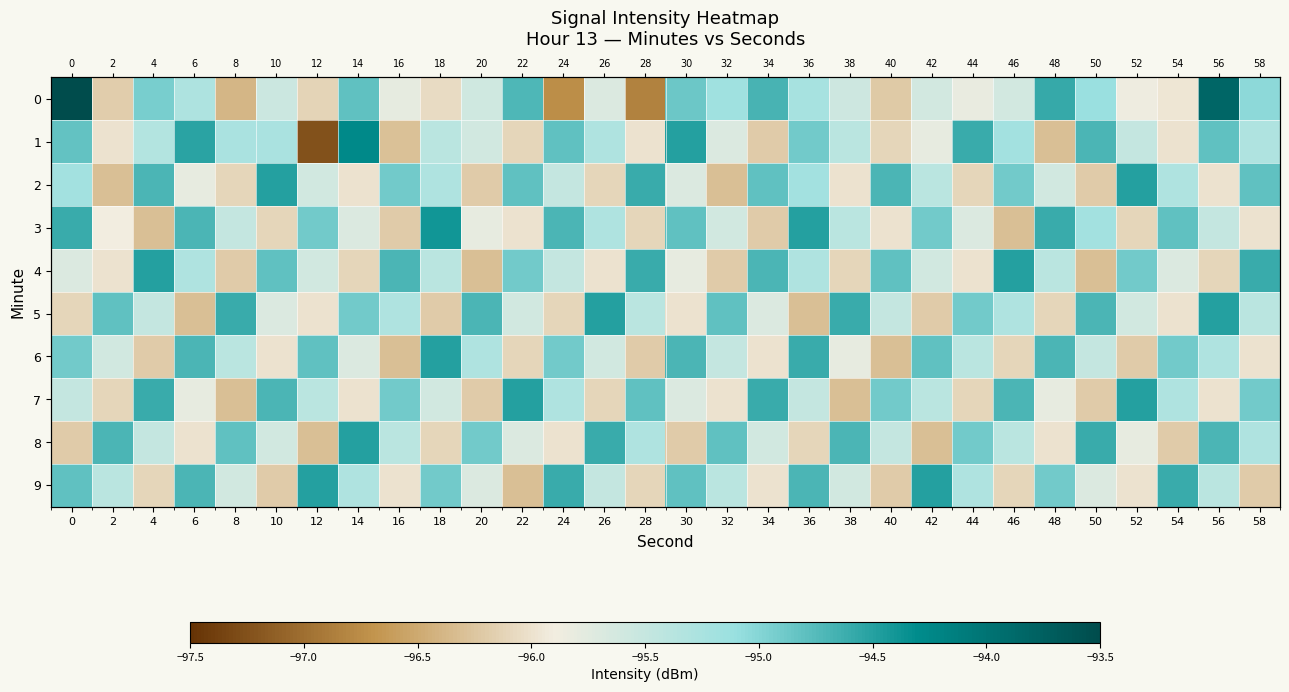

What is the difference between the maximum and minimum values in the 8 series?

1.8